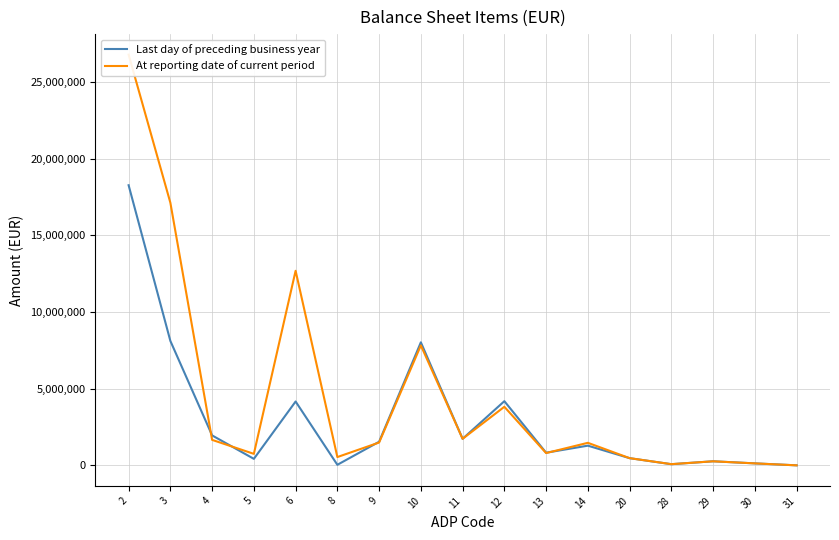

At which category is the sum across all series the highest?

2